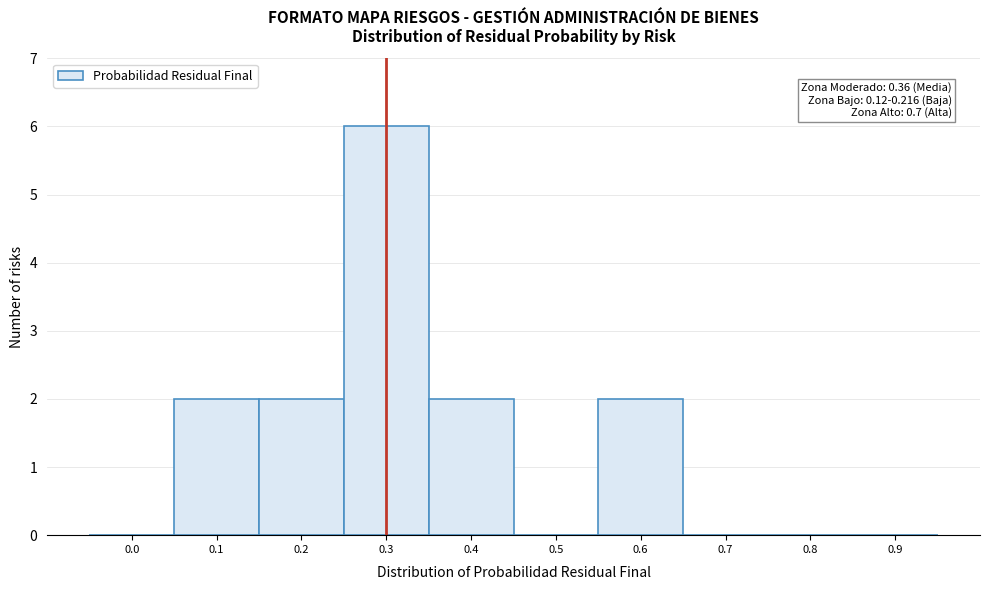

Reading right to left, extract all data points from this chart.

0.9=0	0.8=0	0.7=0	0.6=2	0.5=0	0.4=2	0.3=6	0.2=2	0.1=2	0.0=0